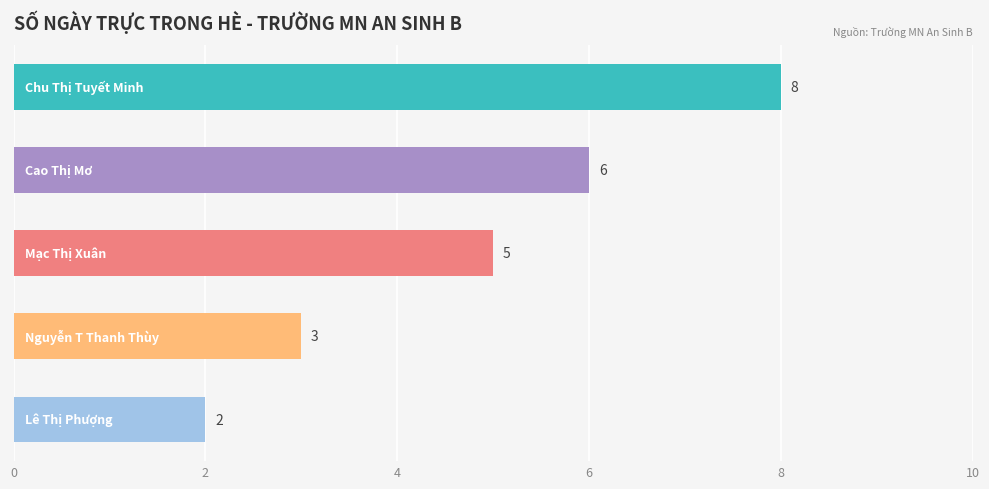

What is the sum of all values?

24